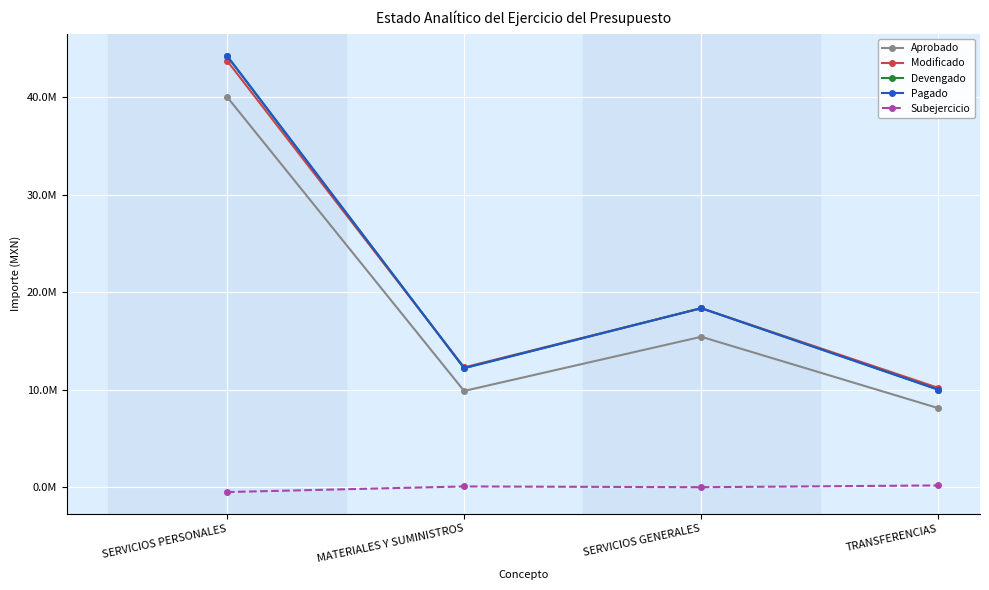

True or false: Pagado and Devengado intersect in this chart.

False